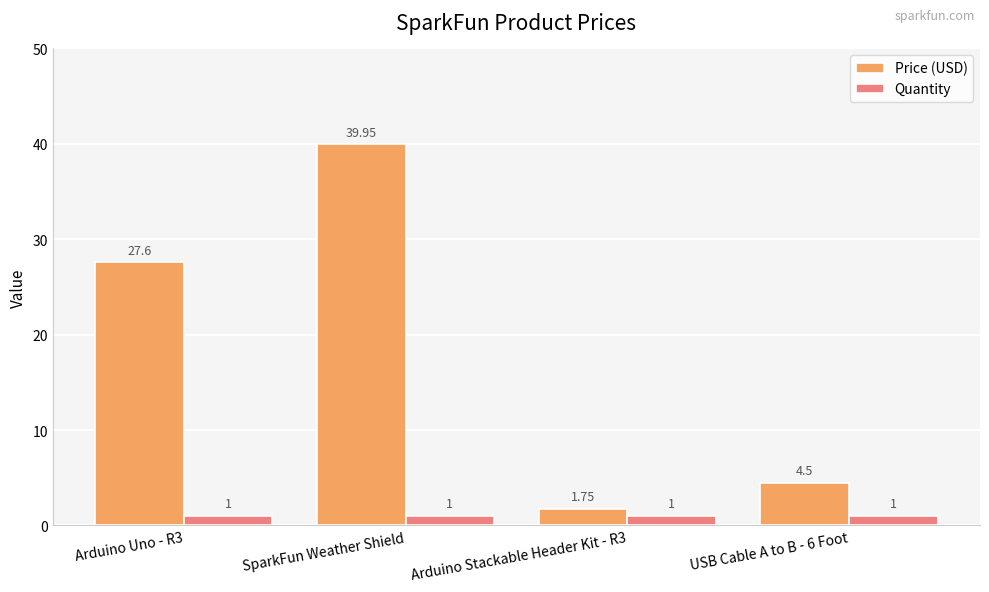

List the series in order of their overall mean, highest first.

Price (USD), Quantity